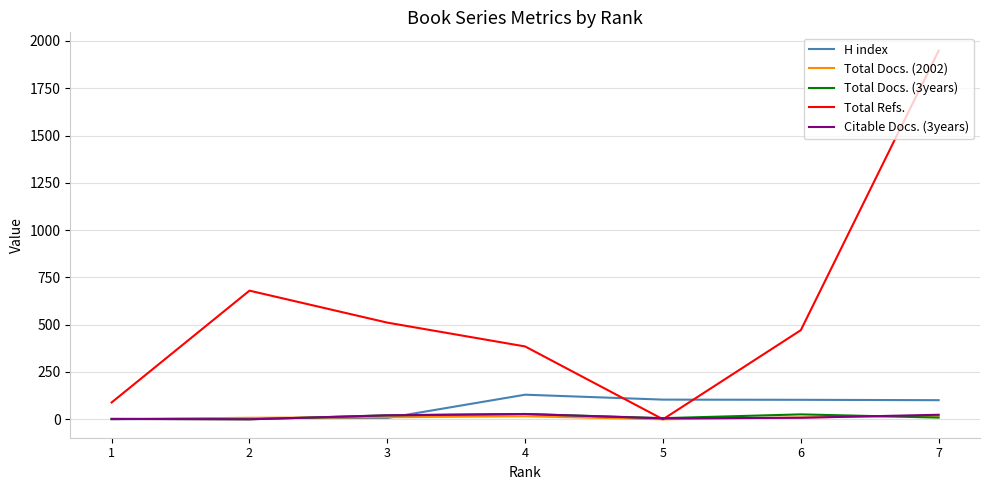

What is the difference between the maximum and minimum values in the H index series?

130